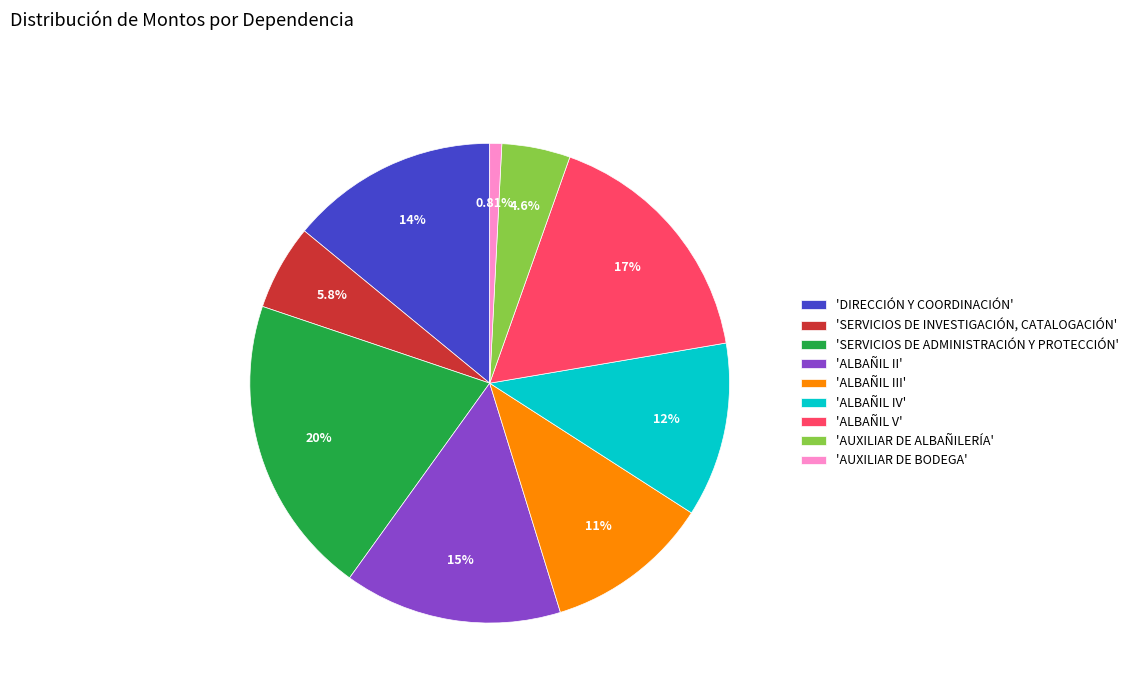

Rank the categories by value from highest to lowest.

'SERVICIOS DE ADMINISTRACIÓN Y PROTECCIÓN', 'ALBAÑIL V', 'ALBAÑIL II', 'DIRECCIÓN Y COORDINACIÓN', 'ALBAÑIL IV', 'ALBAÑIL III', 'SERVICIOS DE INVESTIGACIÓN, CATALOGACIÓN', 'AUXILIAR DE ALBAÑILERÍA', 'AUXILIAR DE BODEGA'